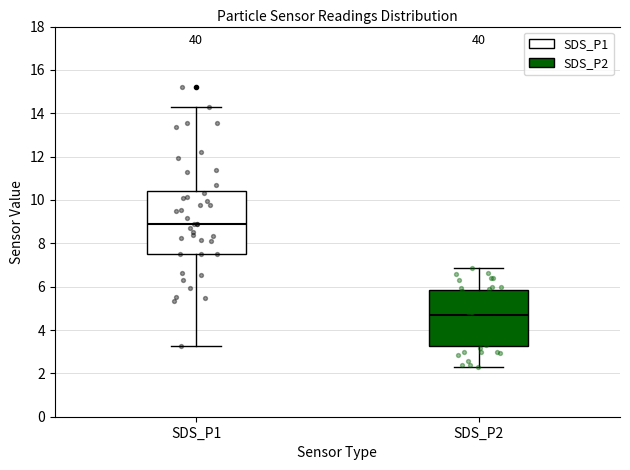

Which box is the tallest, from its lower edge to its upper edge?

SDS_P1